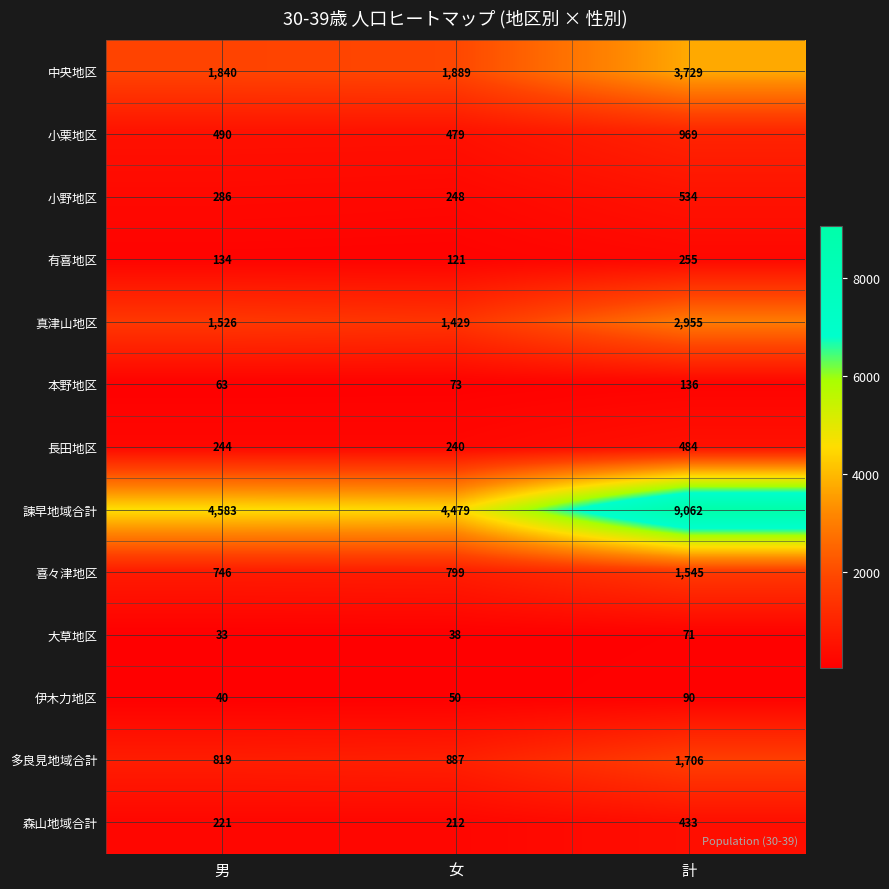

At which category is the sum across all series the highest?

計